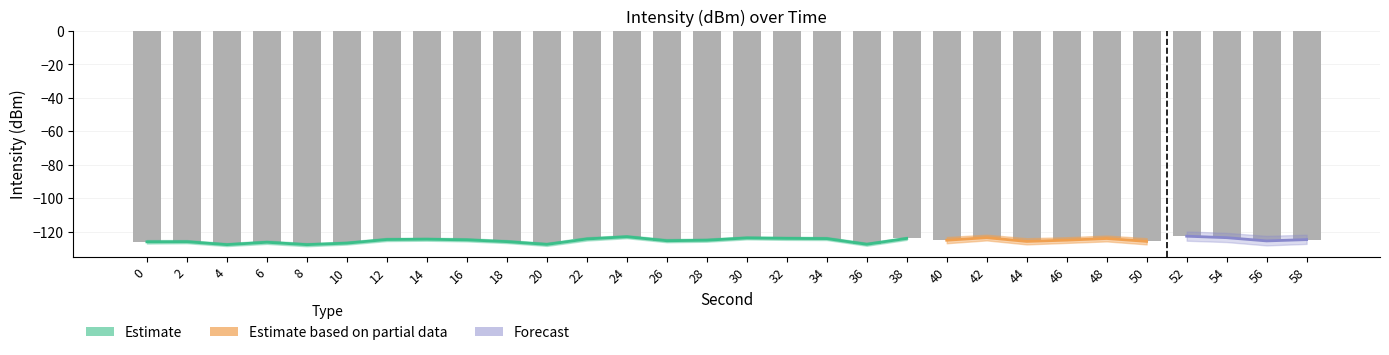

The value at 4 is -127.6. True or false?

True